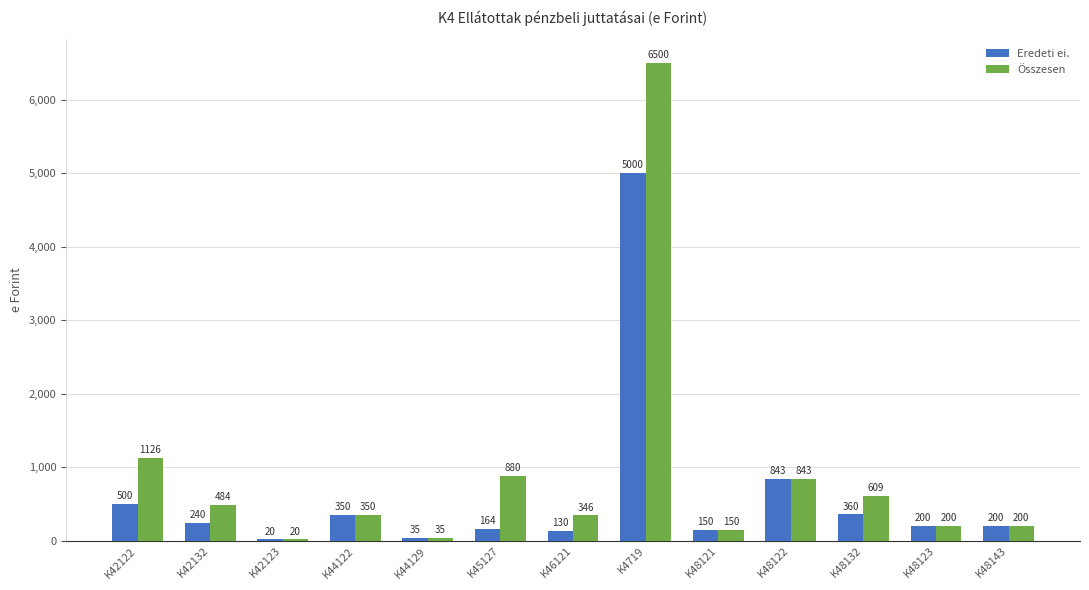

At which label is Összesen closest to 3260?

K42122